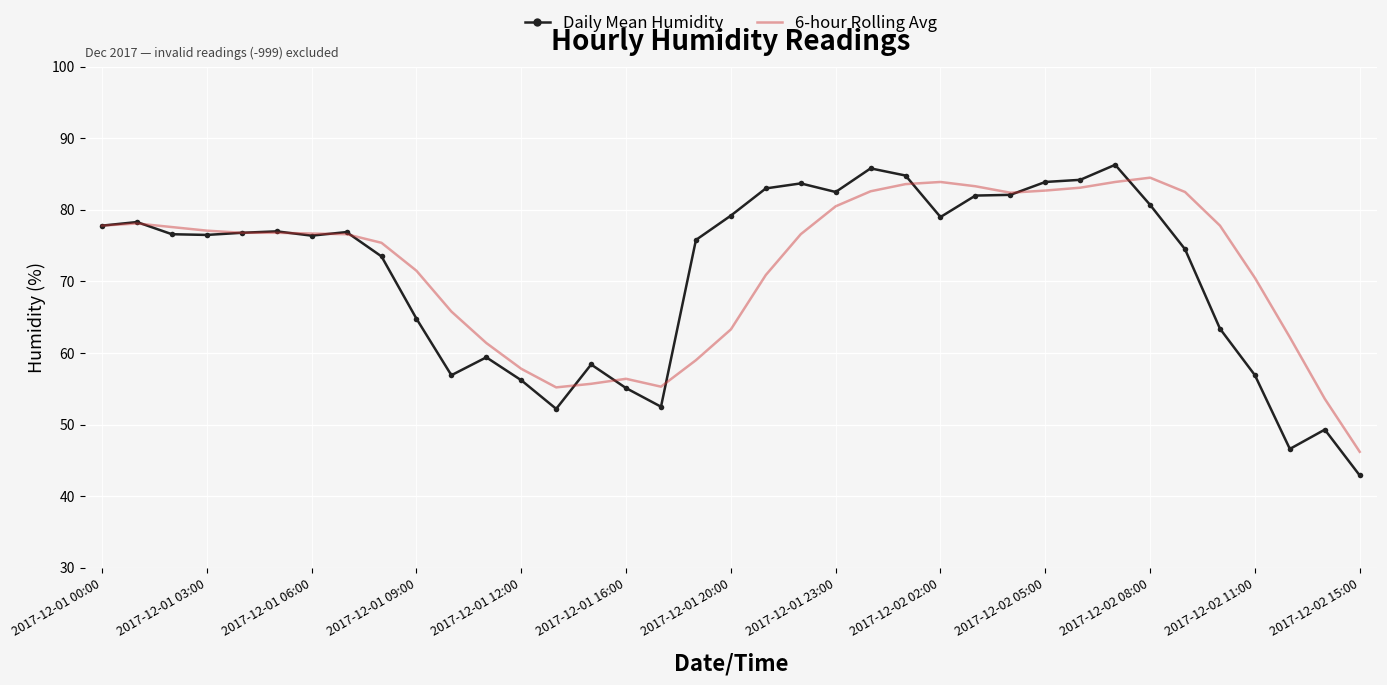

True or false: 6-hour Rolling Avg has more than 2 interior local peaks.

True